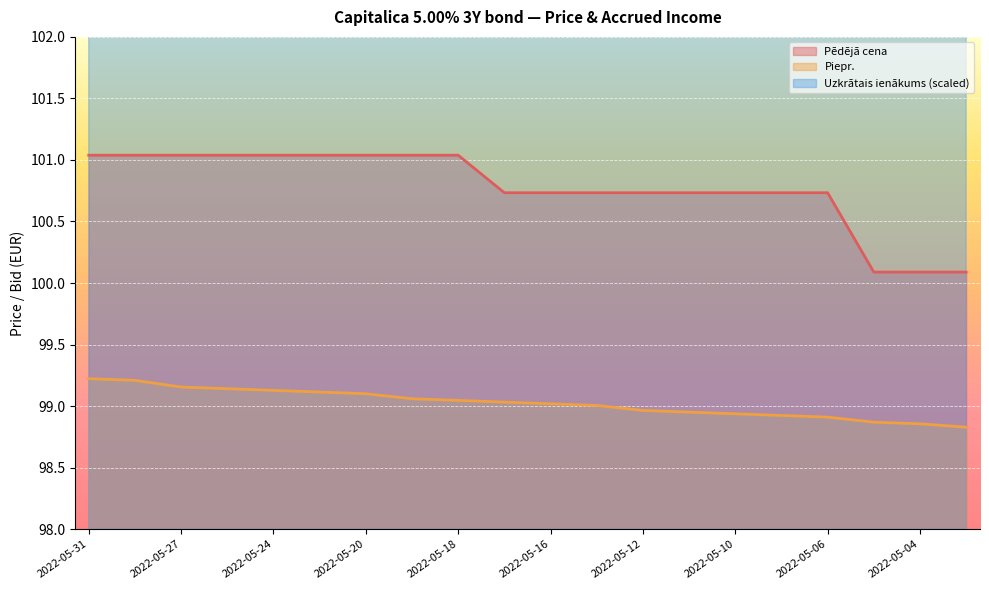

What is the value of the Uzkrātais ienākums point at the 11th from the left?

129.0